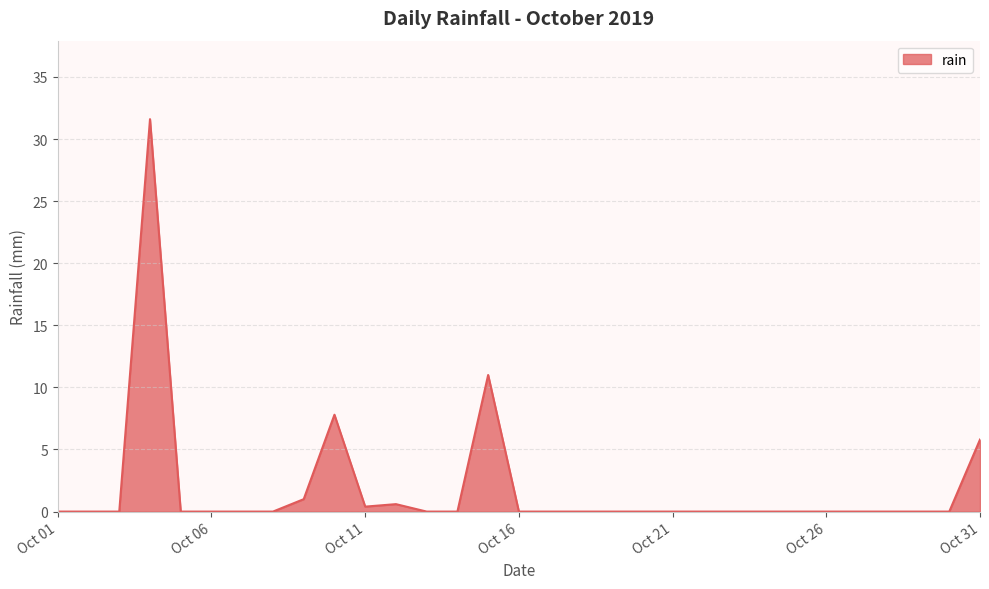

Does the chart display data point markers on the line(s)?

No